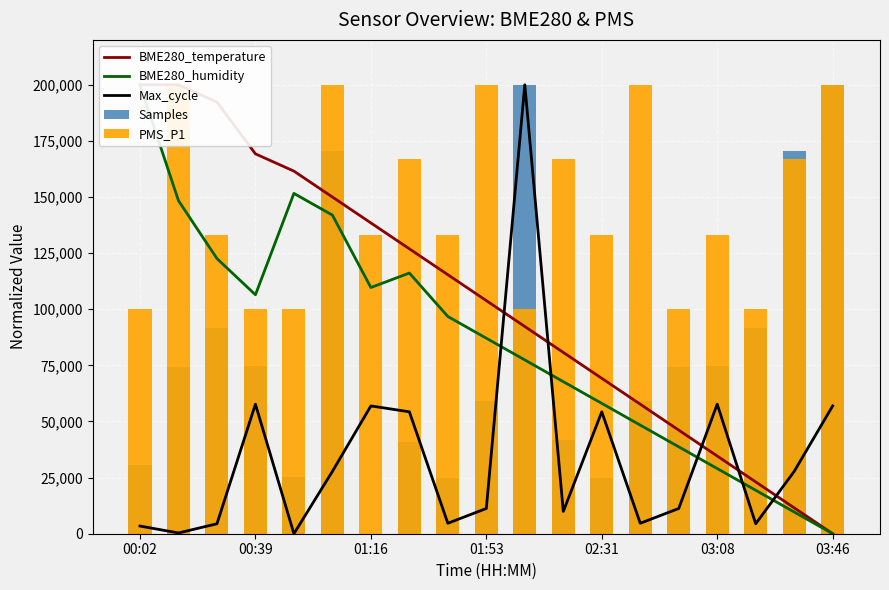

At which label does Max_cycle first exceed 11248?

00:39